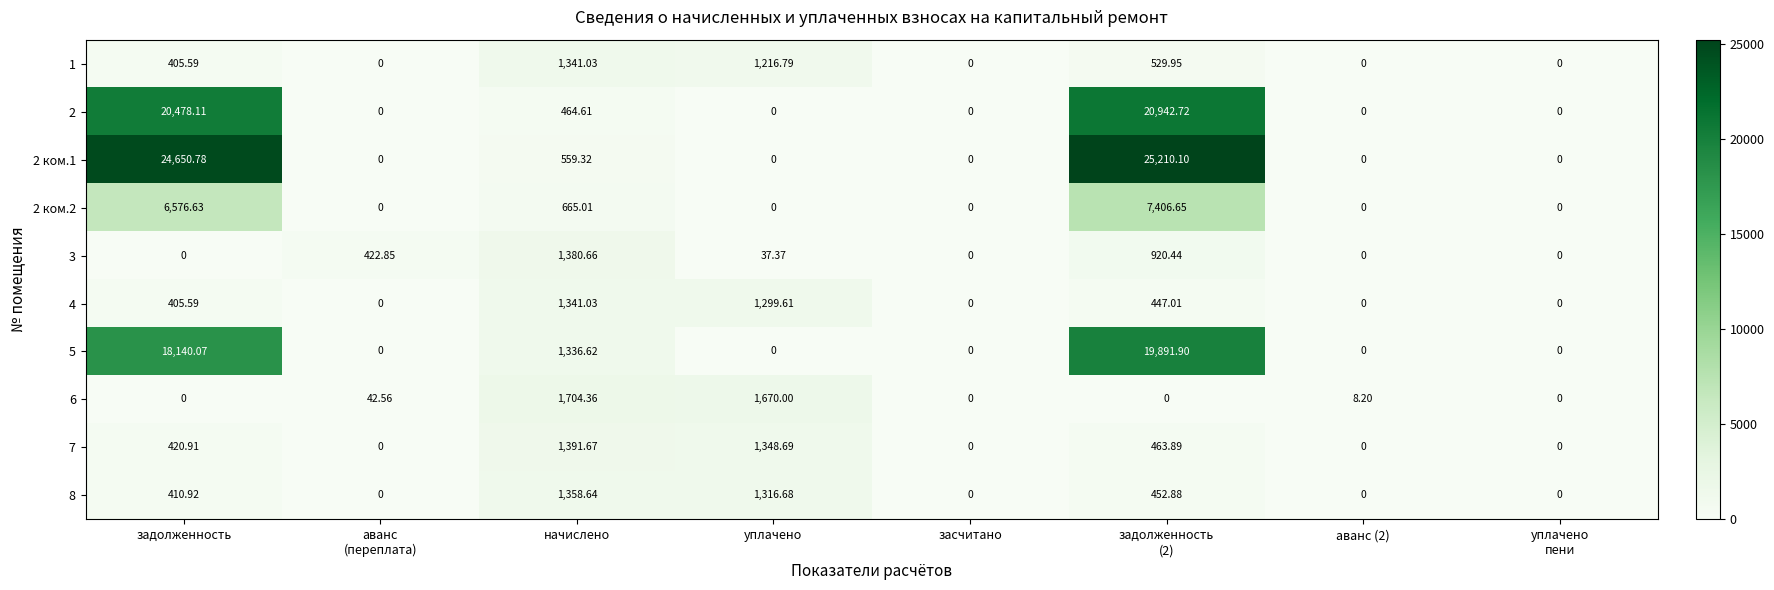

Where does the 1 series first go above 405?

задолженность